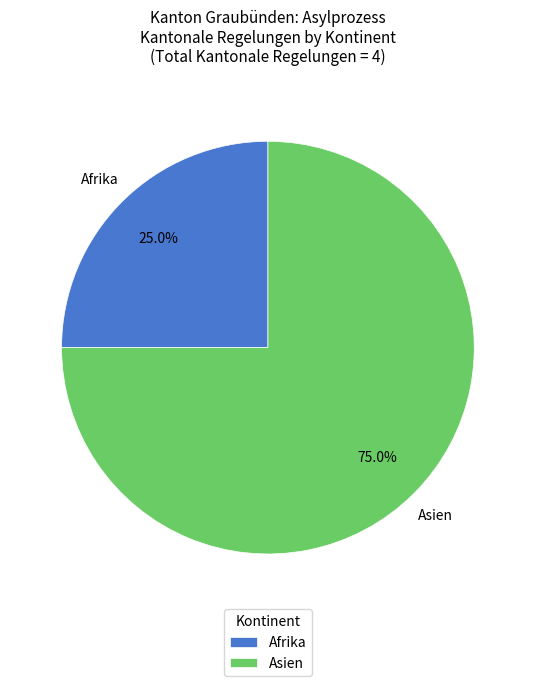

How many segments does this pie chart have?

2